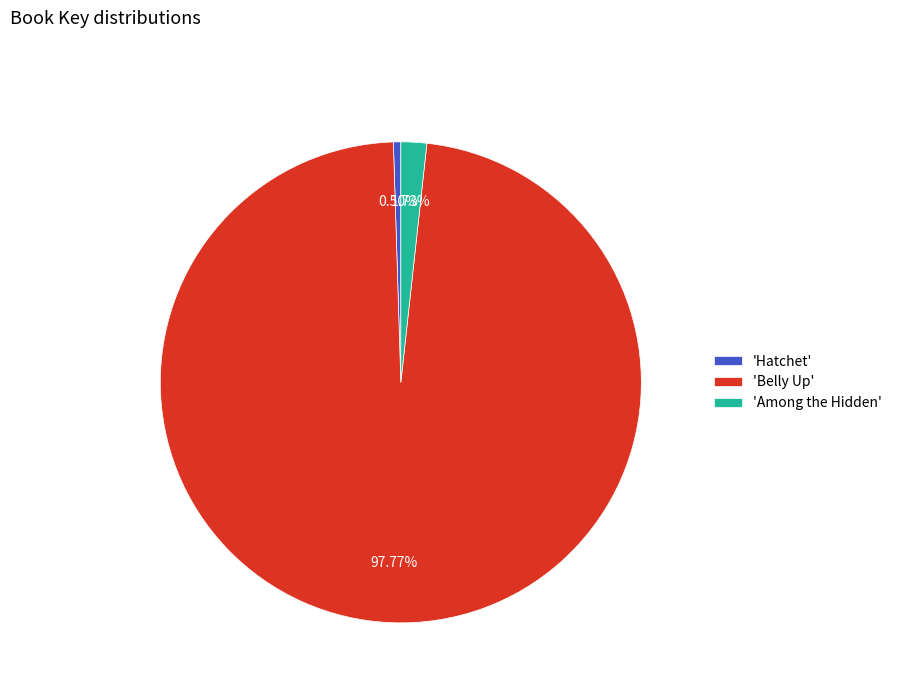

Which slice is the smallest?

'Hatchet'